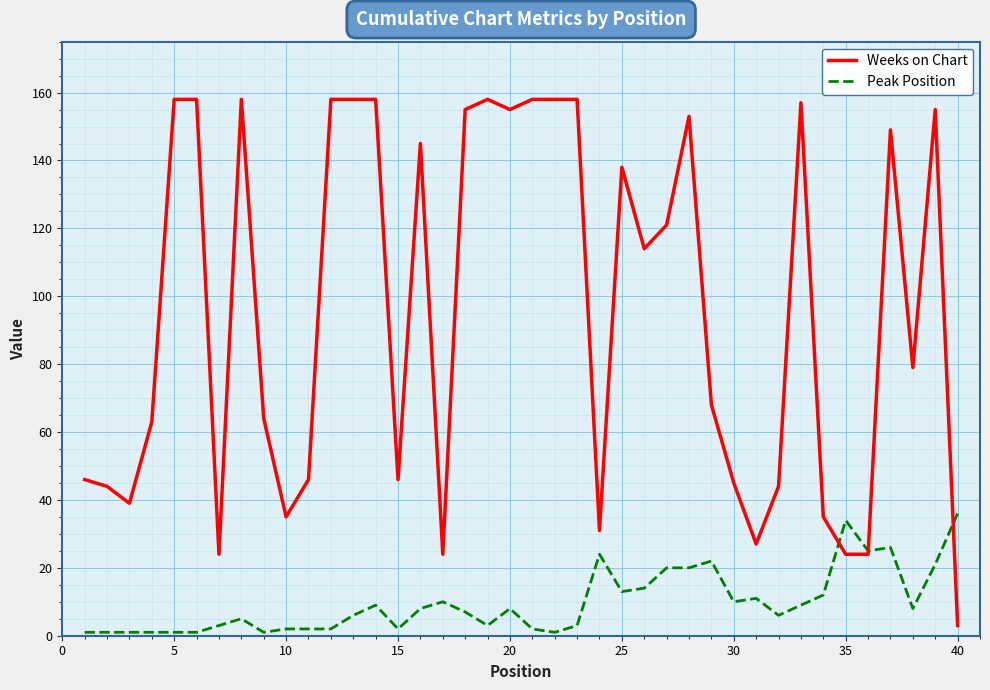

Reading left to right, list all the values displayed in this chart.

Weeks on Chart: 46	44	39	63	158	158	24	158	64	35	46	158	158	158	46	145	24	155	158	155	158	158	158	31	138	114	121	153	68	45	27	44	157	35	24	24	149	79	155	3
Peak Position: 1	1	1	1	1	1	3	5	1	2	2	2	6	9	2	8	10	7	3	8	2	1	3	24	13	14	20	20	22	10	11	6	9	12	34	25	26	8	21	36